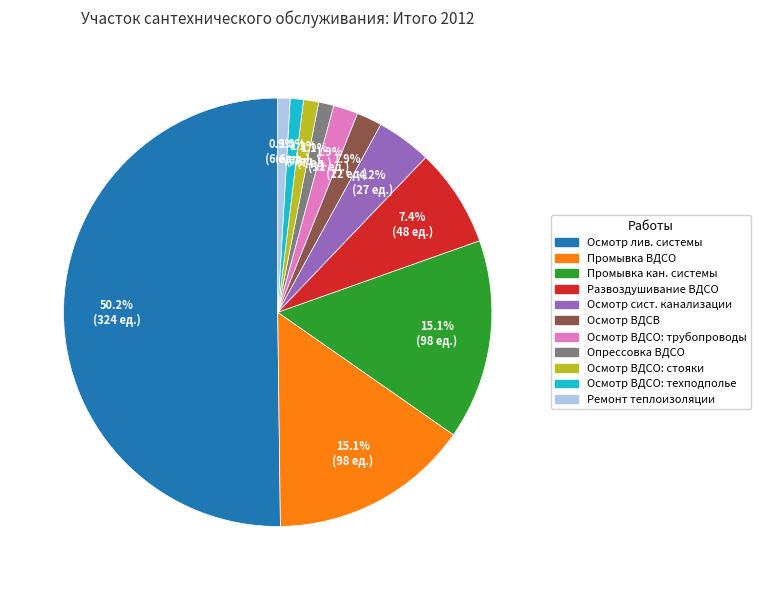

To the nearest percent, what is the difference between the largest and smallest slice percentages?

49%